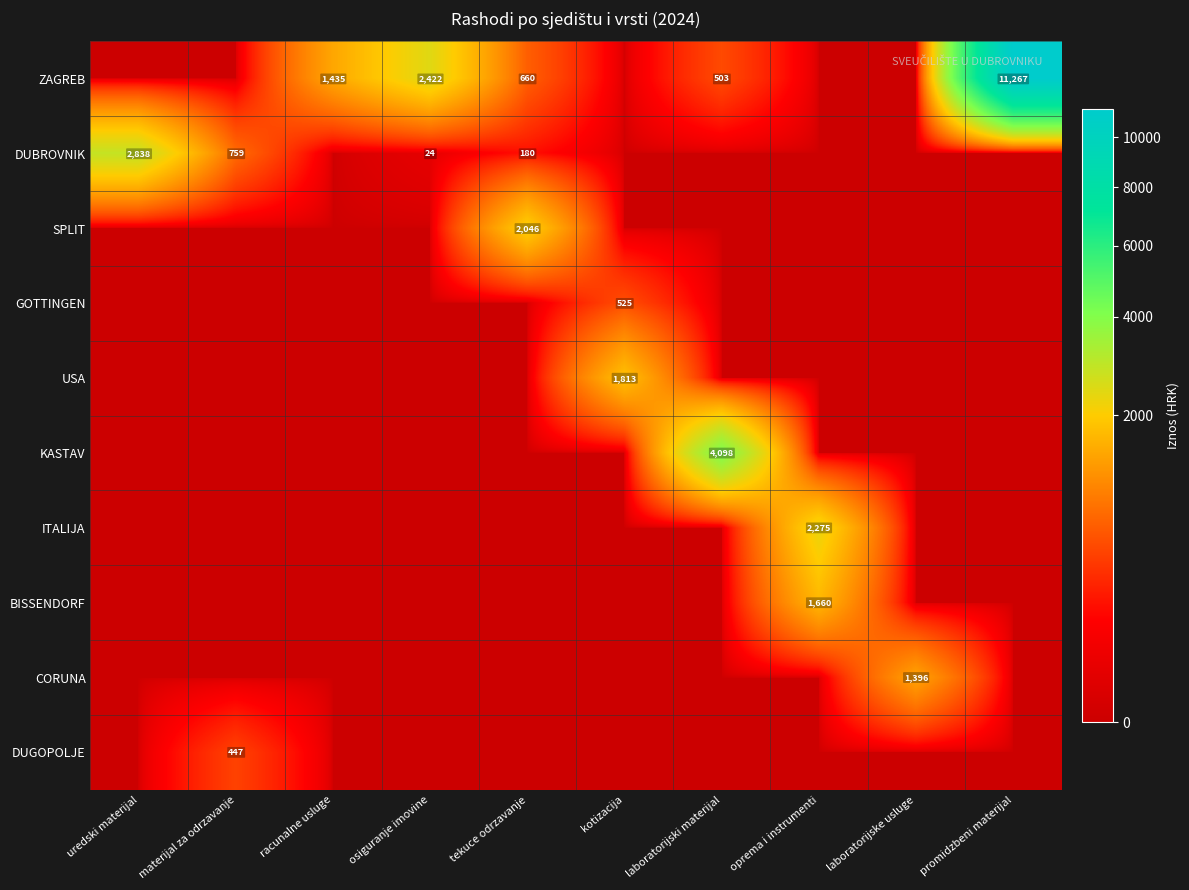

The value of ZAGREB at tekuce odrzavanje is 660. True or false?

True